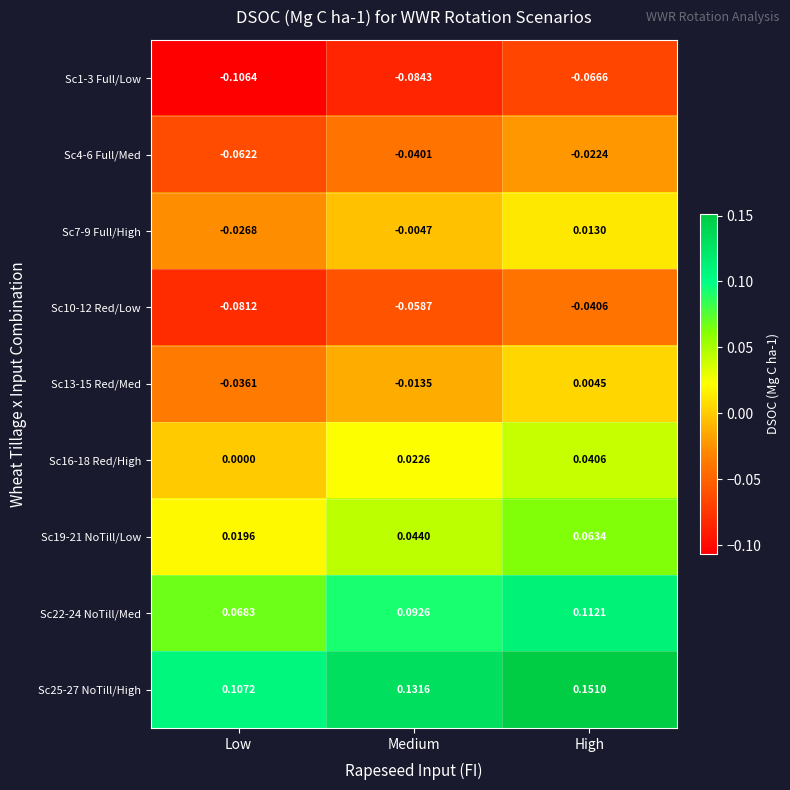

How many data points in Sc13-15 Red/Med are above 0?

1